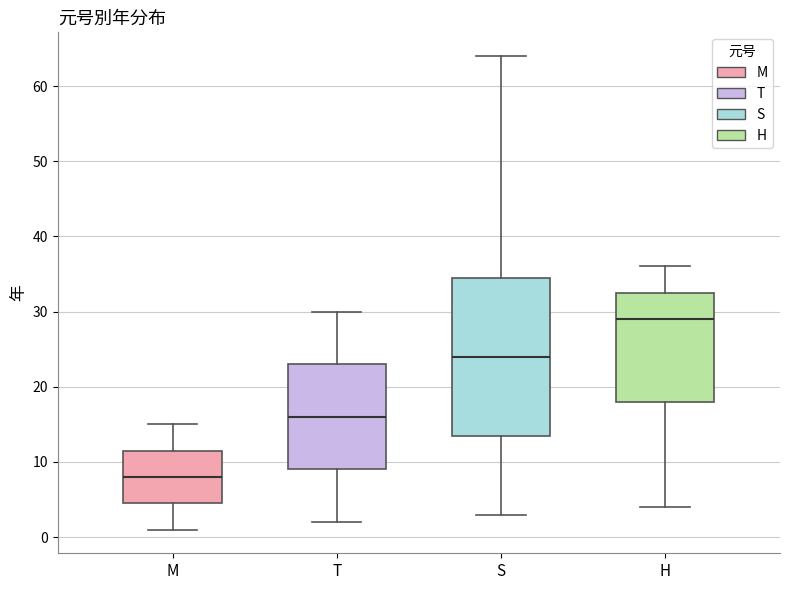

Reading left to right, read every box against the y-axis: the position of its median line, the range the box covers, and the ends of its whiskers. The values are not printed on the chart, so give them approximately, as read against the axis.

M: median 8, box 5 to 12, whiskers 1 to 15
T: median 16, box 9 to 23, whiskers 2 to 30
S: median 24, box 14 to 35, whiskers 3 to 64
H: median 29, box 18 to 33, whiskers 4 to 36